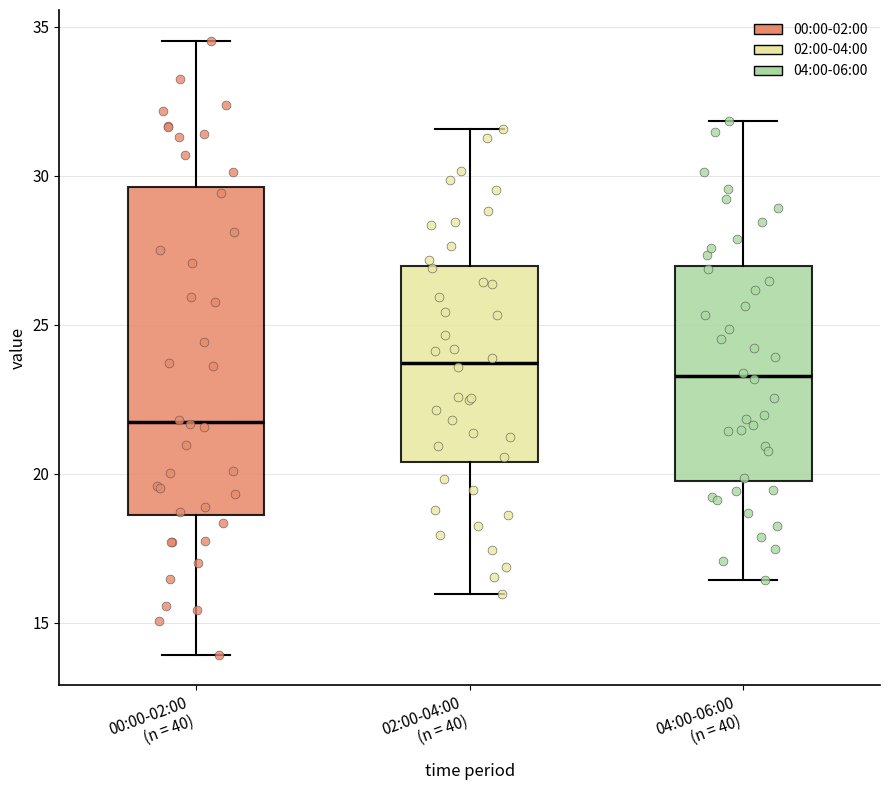

Reading left to right, transcribe this box plot: for each box, give where its median line is, the range the box spans, and where its two whiskers end, as read against the y-axis. The values are not printed on the chart, so give them approximately, as read against the axis.

00:00-02:00 (n = 40): median 21.5, box 18.5 to 29.5, whiskers 14.0 to 34.5
02:00-04:00 (n = 40): median 23.5, box 20.5 to 27.0, whiskers 16.0 to 31.5
04:00-06:00 (n = 40): median 23.5, box 20.0 to 27.0, whiskers 16.5 to 32.0